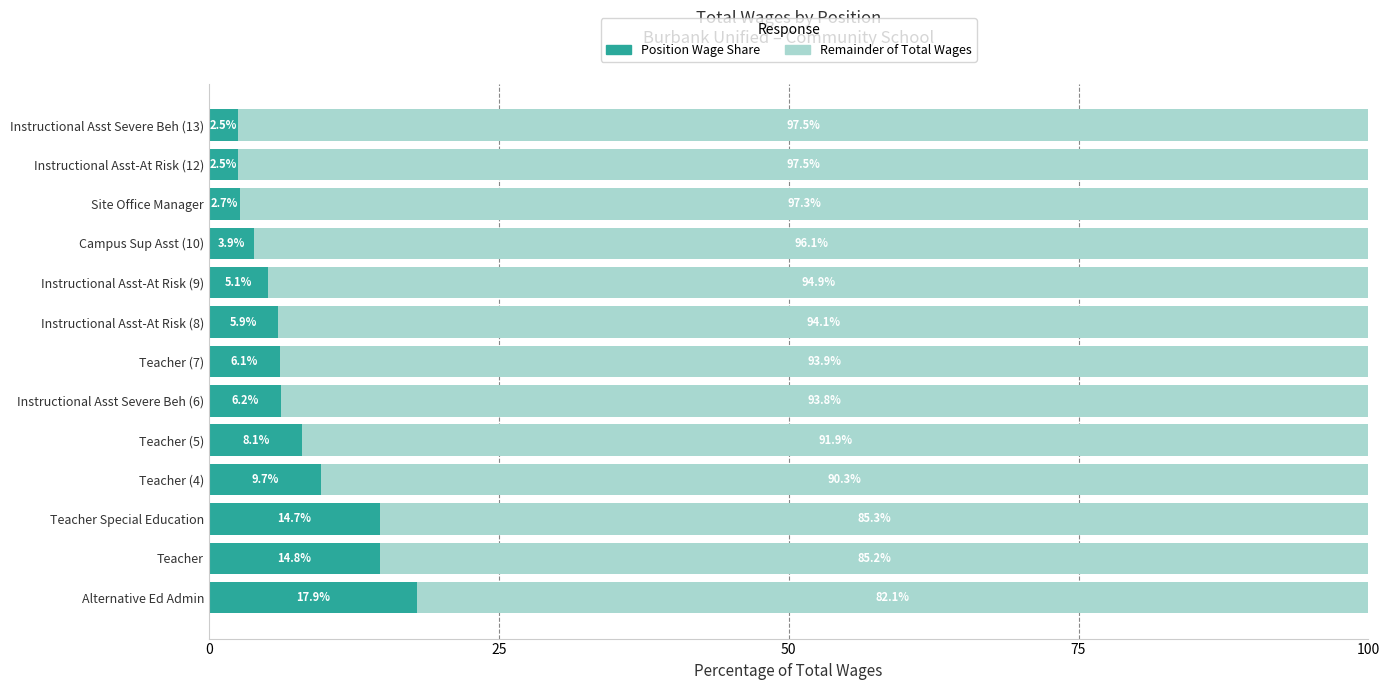

How many data points in Position Wage Share are less than 6?

6